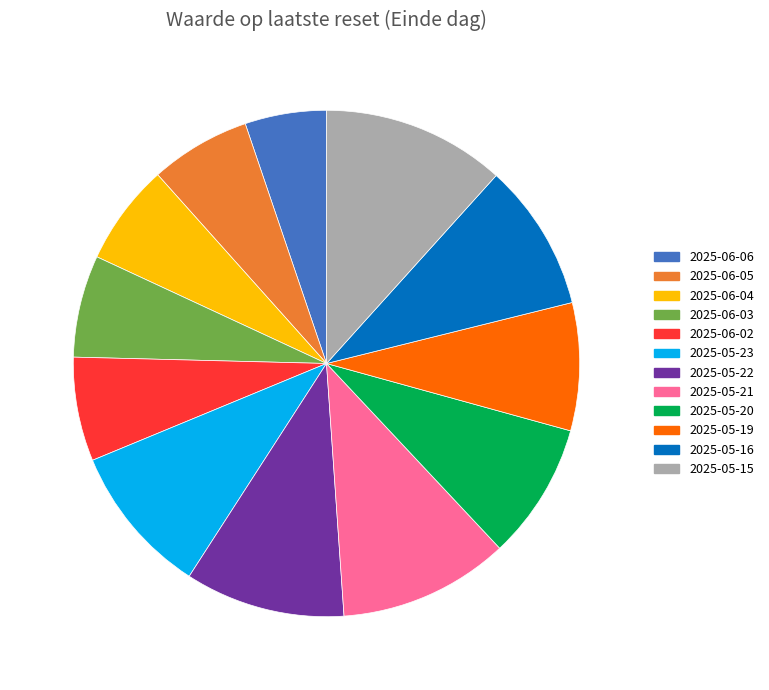

Does 2025-05-21 account for over 50% of the chart?

No